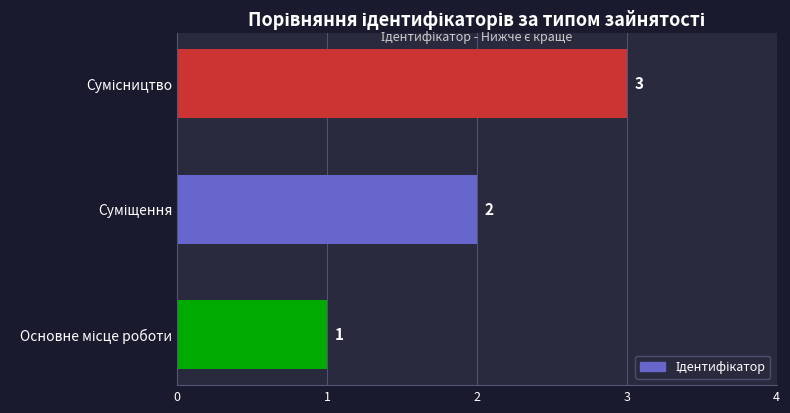

How many values are below 2?

1